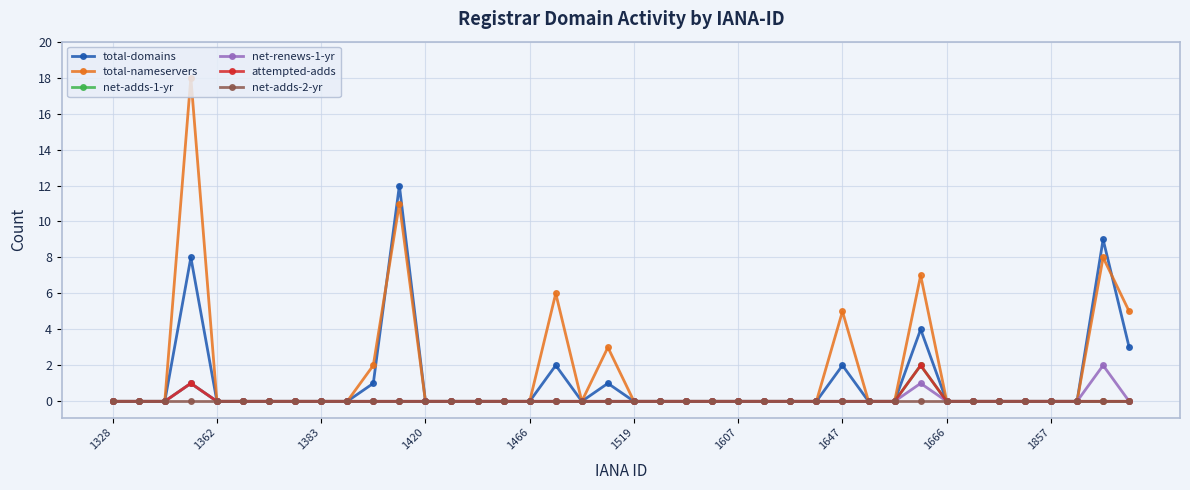

List the labels in order of total-domains value, largest first.

11, 38, 1420, 31, 39, 17, 28, 10, 19, 1328, 1362, 1383, 1466, 1519, 1607, 1647, 1666, 1857, 12, 13, 14, 15, 16, 18, 20, 21, 22, 23, 24, 25, 26, 27, 29, 30, 32, 33, 34, 35, 36, 37